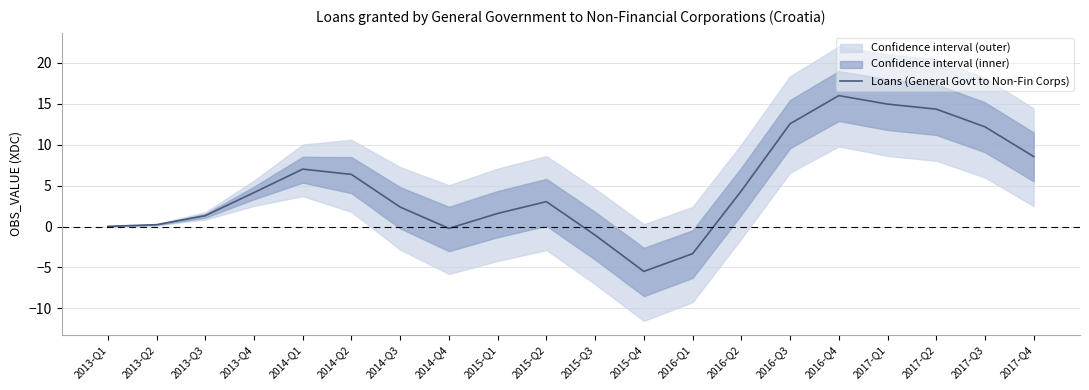

How many interior local valleys (lower than both neighbors) does the data have?

2